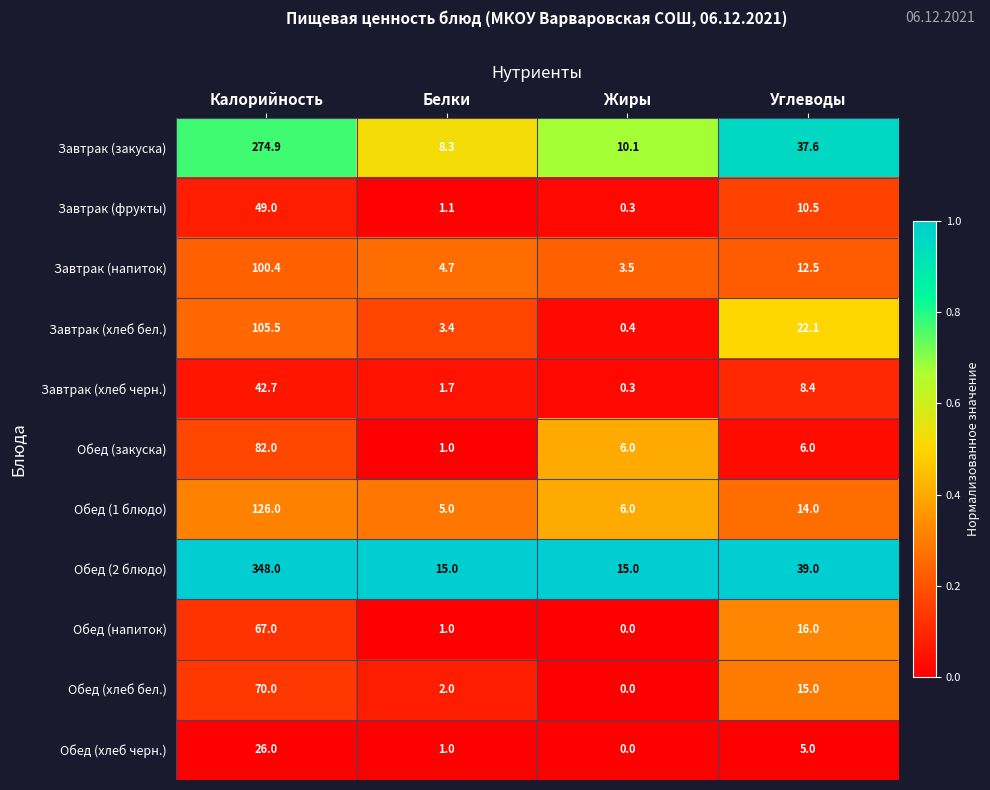

The value of Обед (1 блюдо) at Углеводы is 7.7. True or false?

False